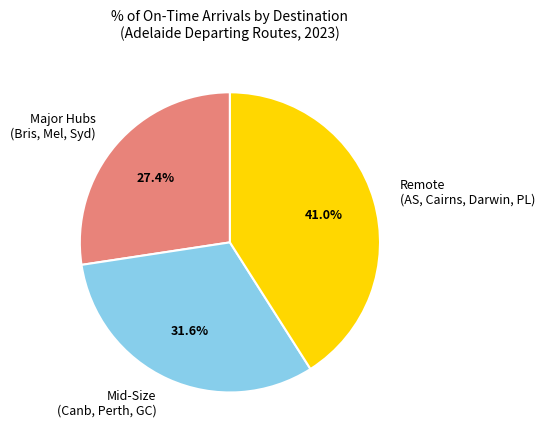

Rank the categories by value from highest to lowest.

Remote (AS, Cairns, Darwin, PL), Mid-Size (Canb, Perth, GC), Major Hubs (Bris, Mel, Syd)